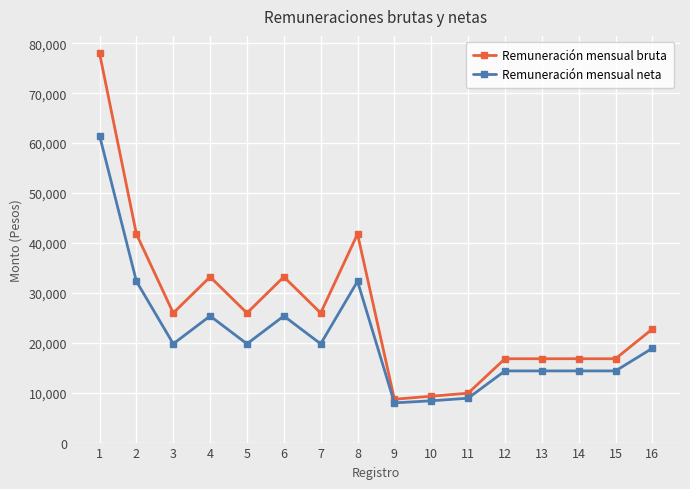

Rank the series by their average value, from highest to lowest.

Remuneración mensual bruta, Remuneración mensual neta